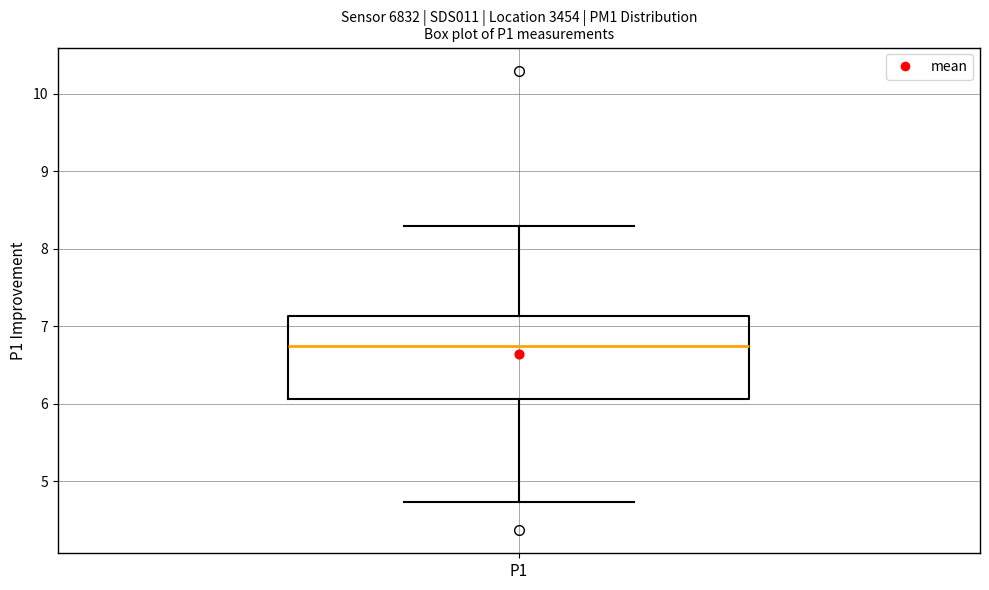

Transcribe this box plot: give where the median line is, the range the box spans, and where the two whiskers end, as read against the y-axis. The values are not printed on the chart, so give them approximately, as read against the axis.

median 6.8, box 6.1 to 7.1, whiskers 4.7 to 8.3